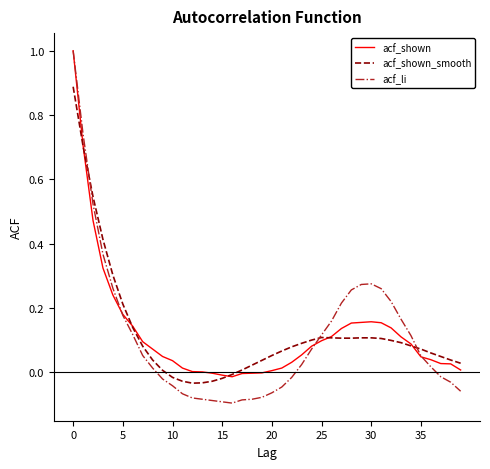

Which series has the widest spread of values?

acf_li